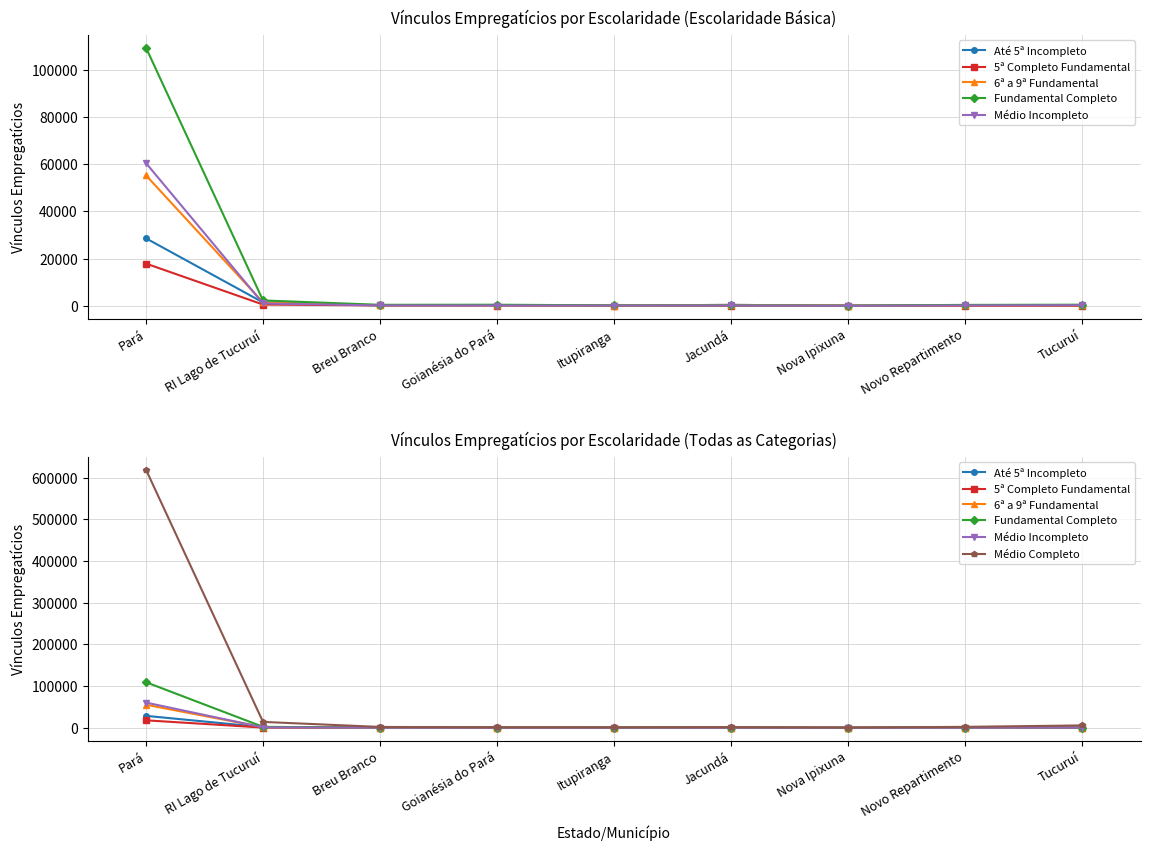

Where is the first local maximum for Até 5ª Incompleto?

Goianésia do Pará